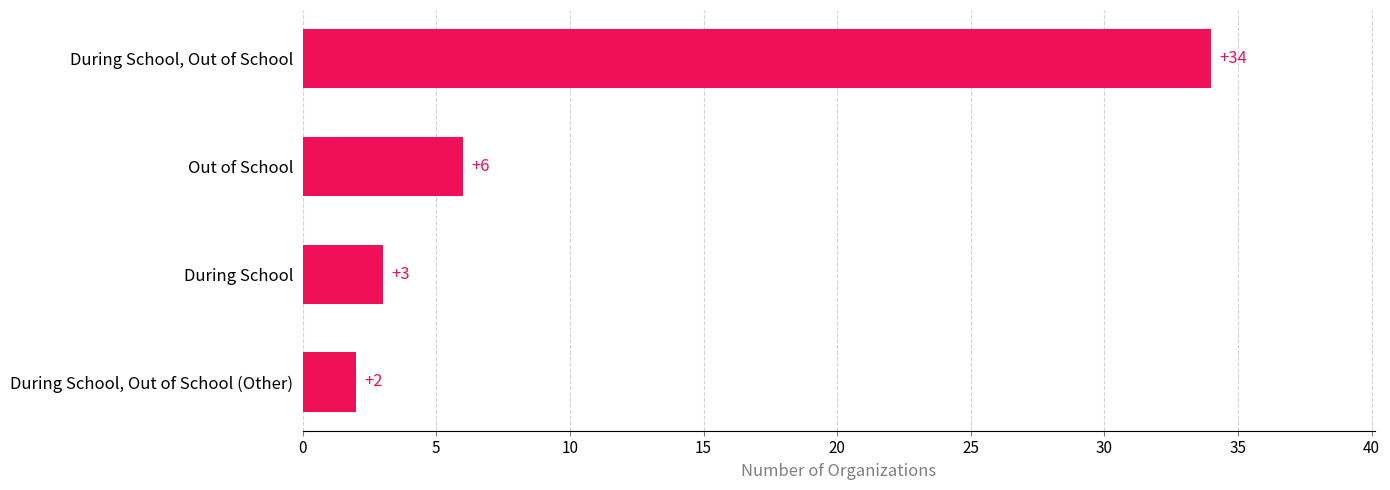

What is the greatest value displayed?

34